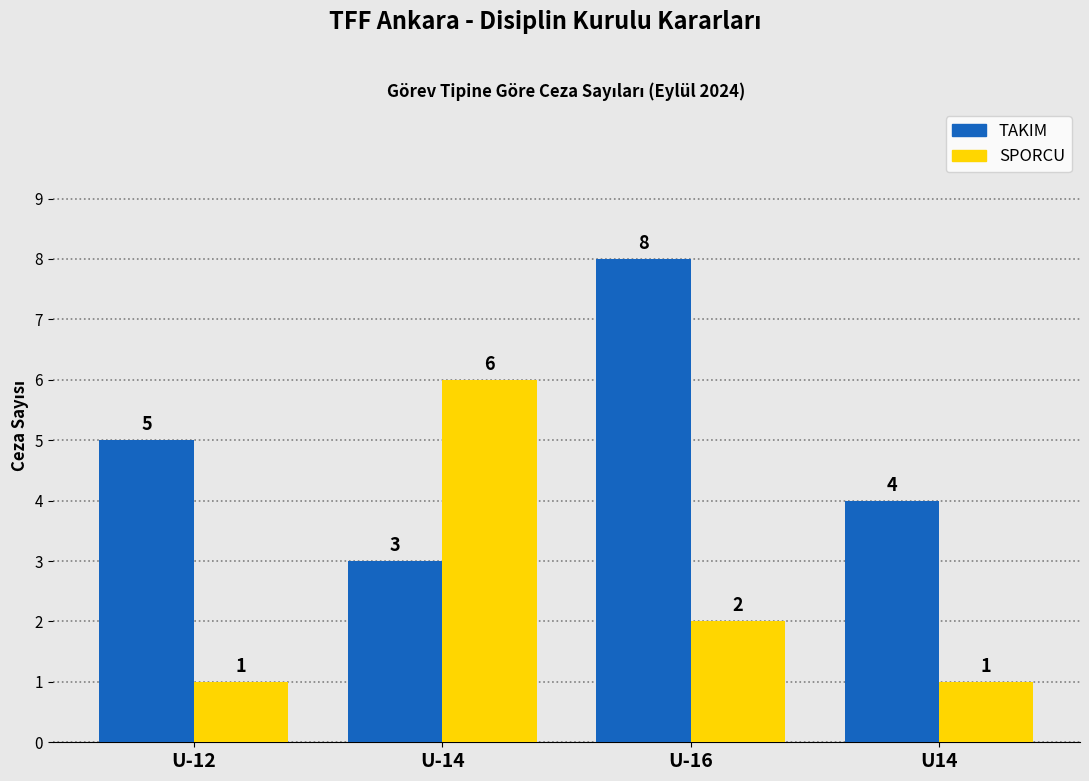

What is the average value of the TAKIM series?

5